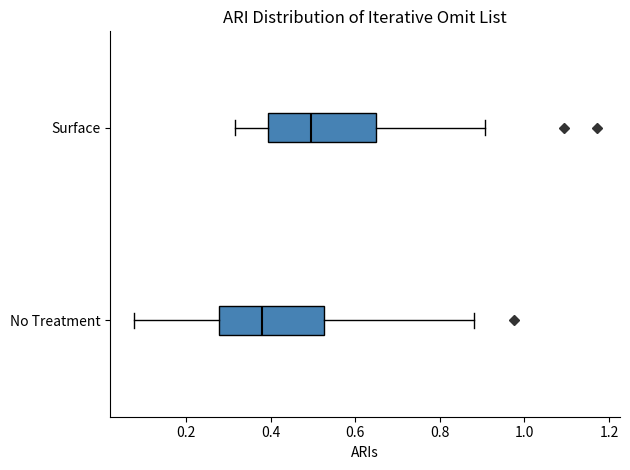

Which box's median line is the furthest to the right?

Surface